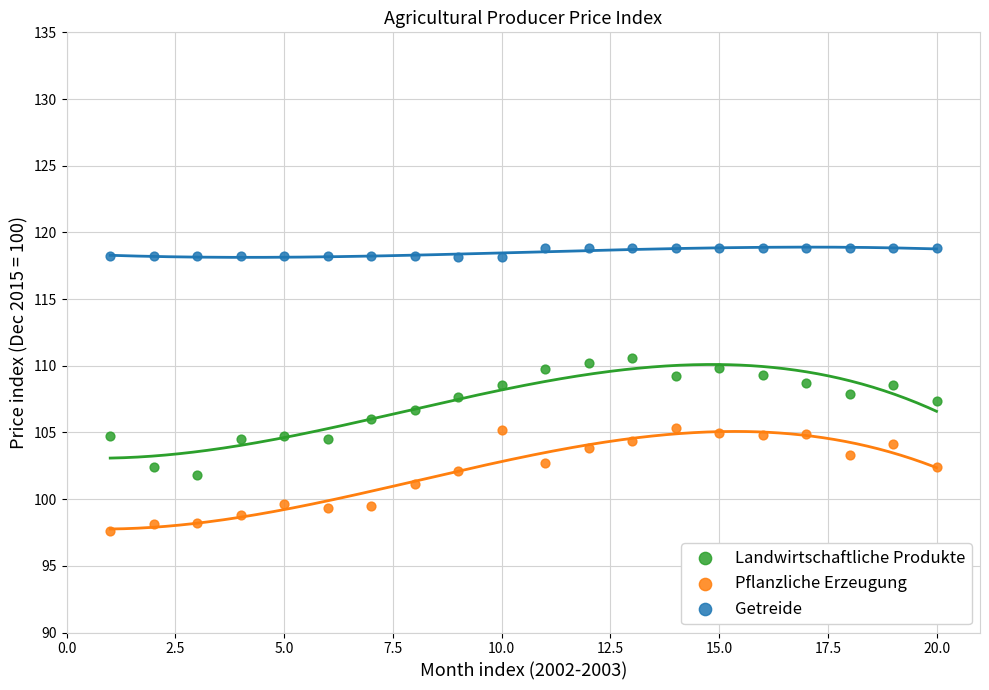

Which series reaches the minimum Y coordinate?

Pflanzliche Erzeugung